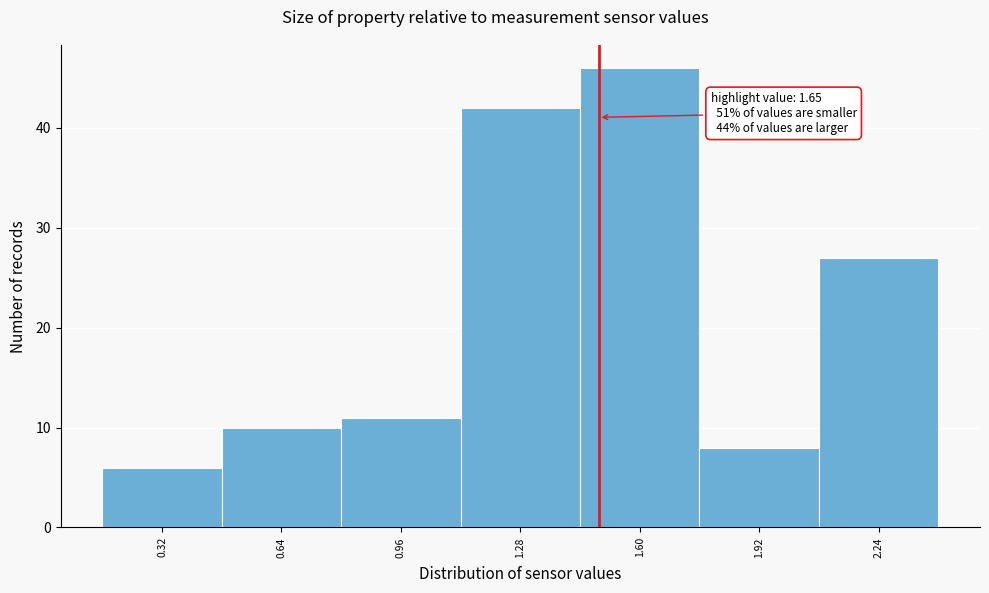

Reading left to right, extract all data points from this chart.

0.32=6	0.64=10	0.96=11	1.28=42	1.60=46	1.92=8	2.24=27